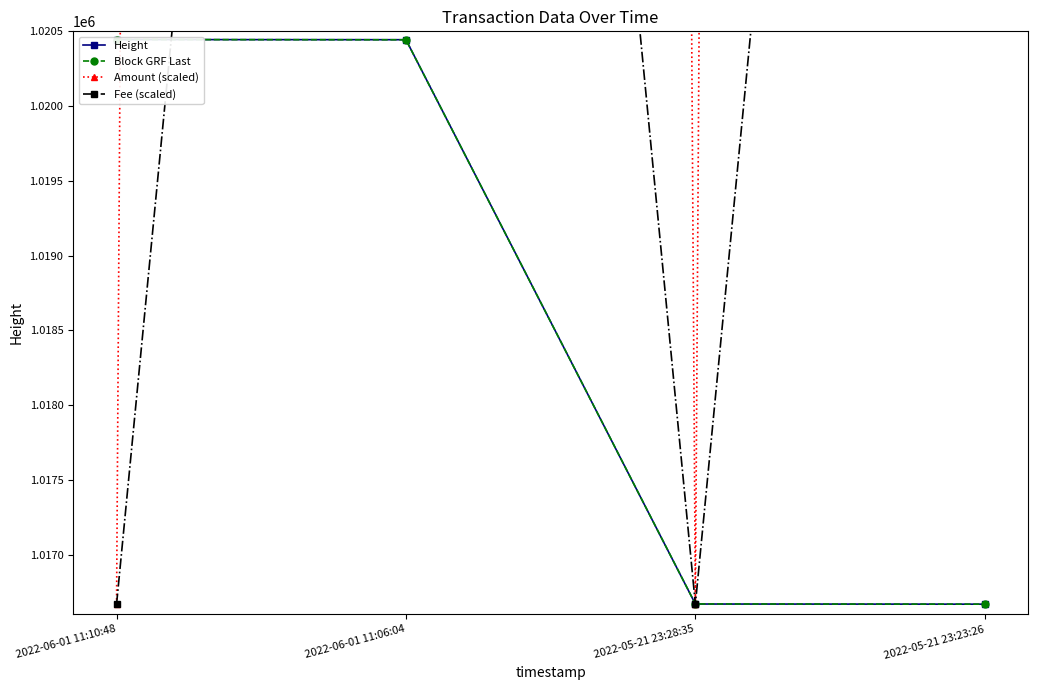

What is the difference between the second highest and minimum values in the Block GRF Last series?

3775.5